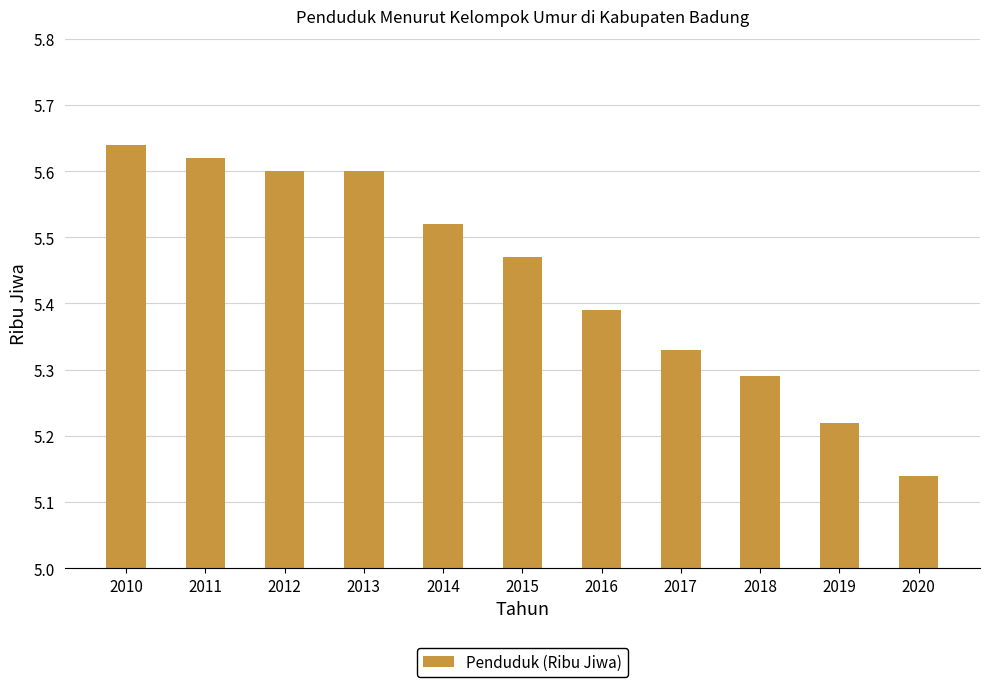

Is it true that the value at 2018 is 8.0?

False